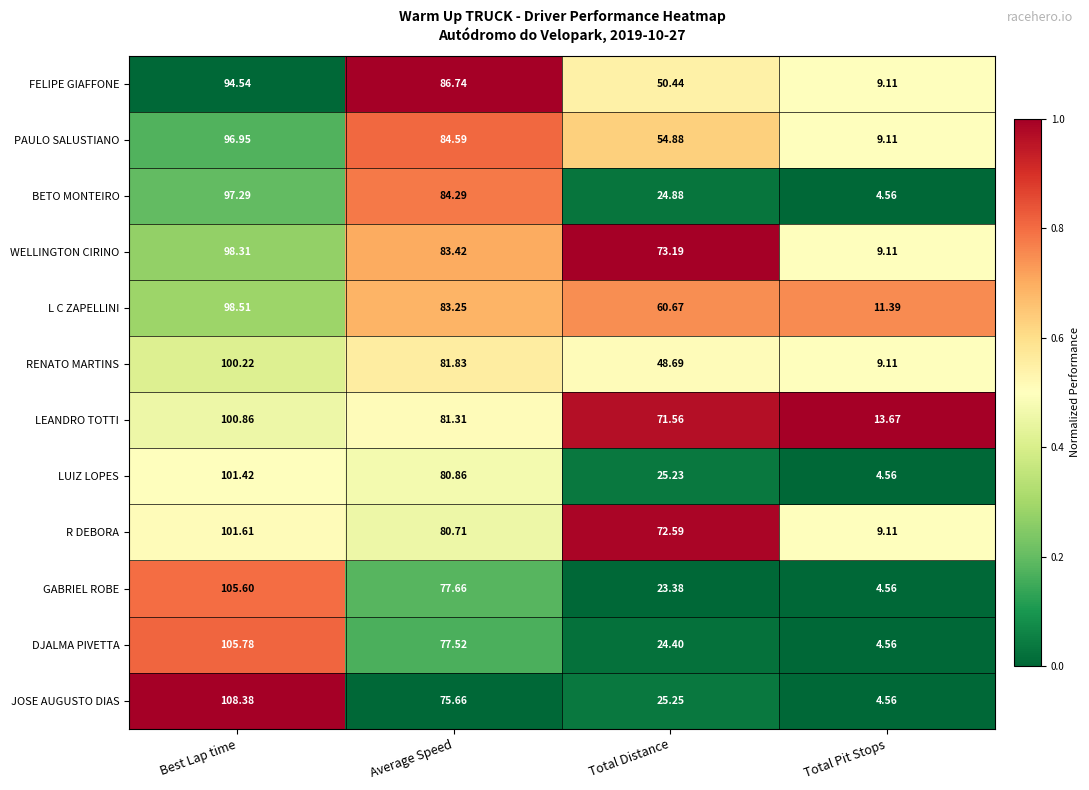

Which category has the lowest value across all series?

Total Pit Stops